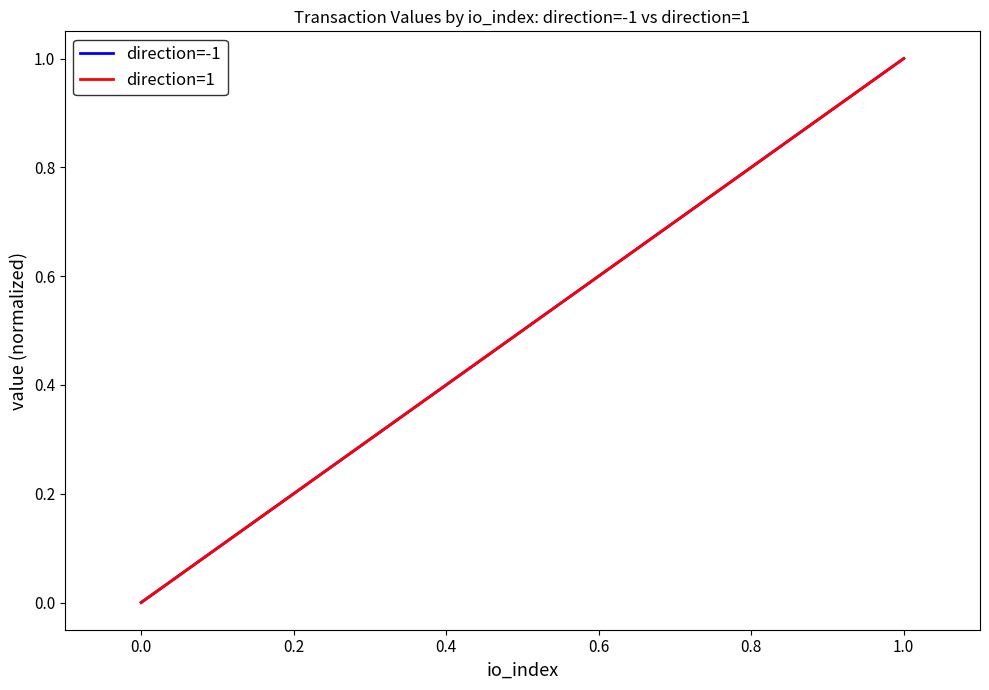

Which series has the largest total across all categories?

direction=-1